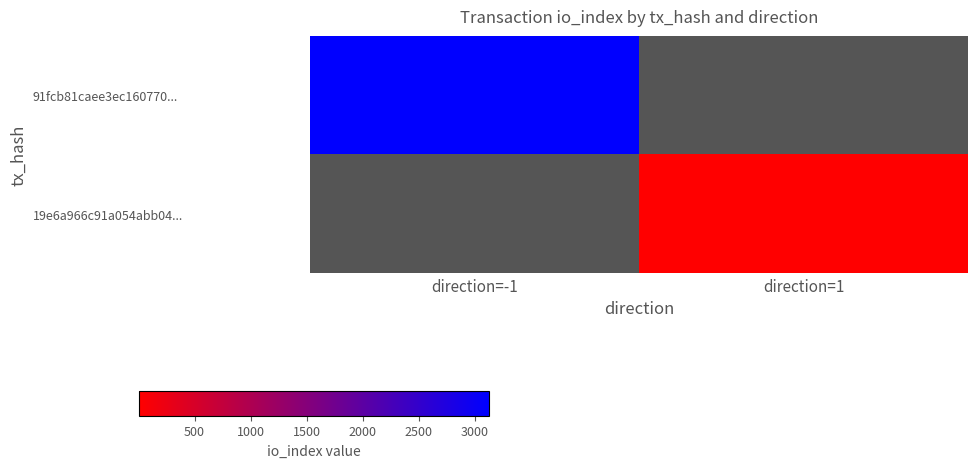

True or false: 19e6a966c91a054abb04... has a value of 2.7 at direction=1.

False